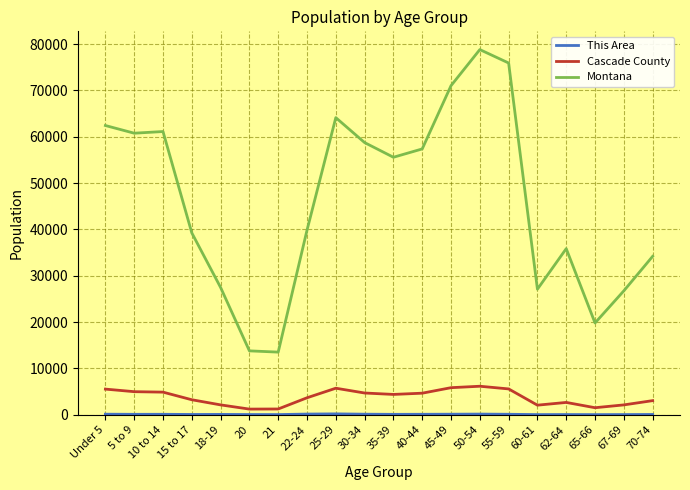

True or false: Cascade County and Montana cross at least once.

False